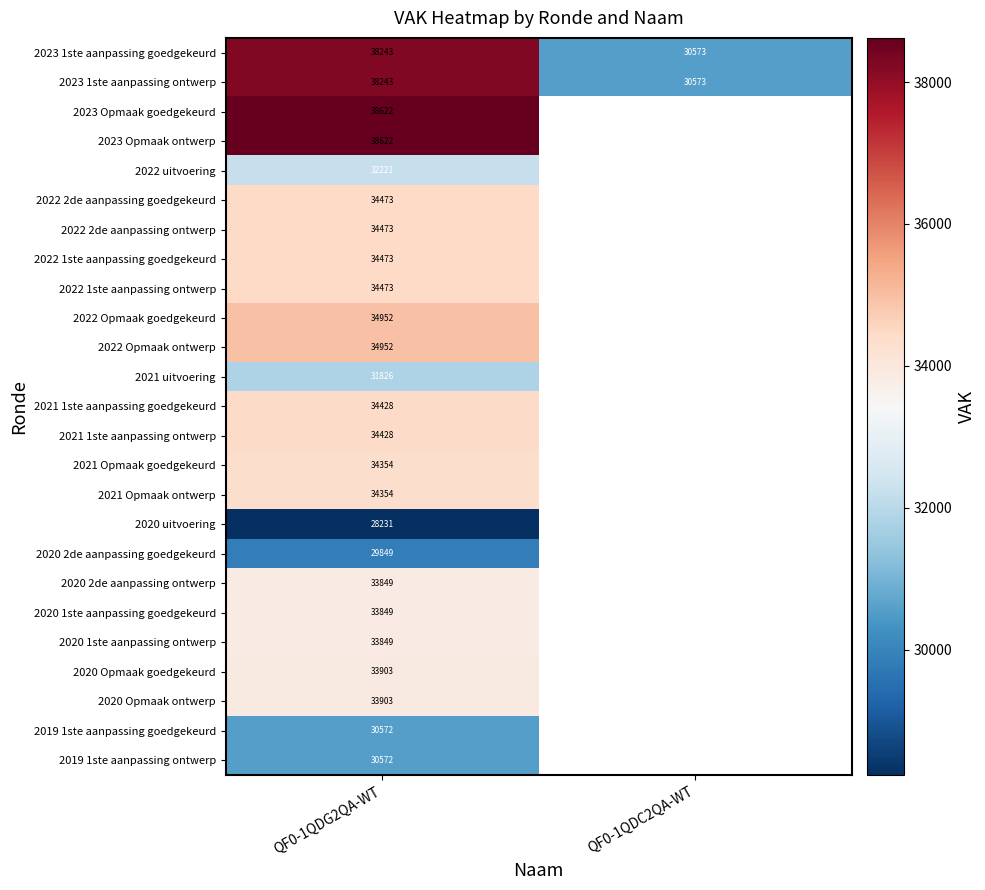

How many distinct data groups are displayed?

25